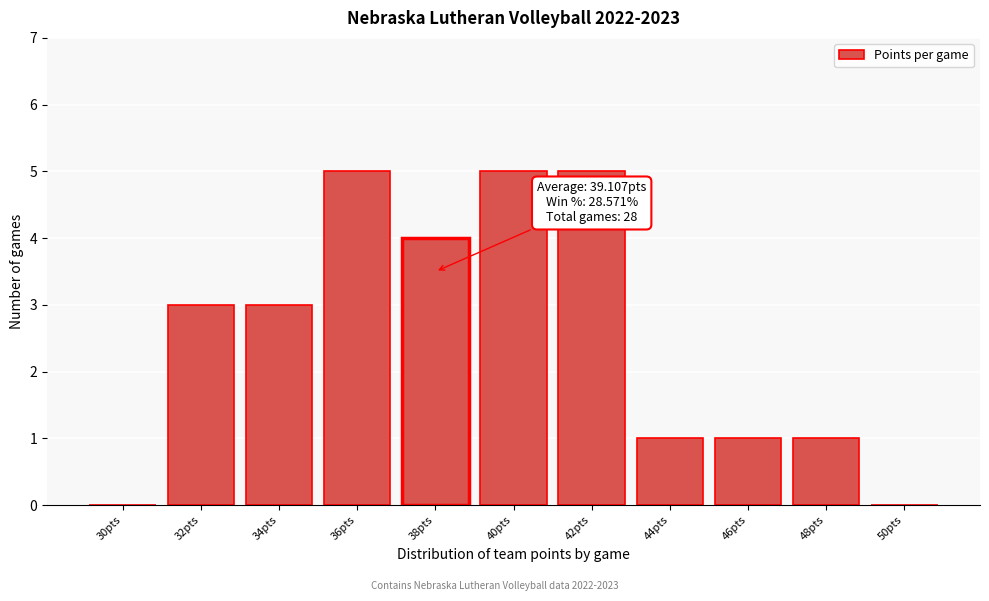

Reading left to right, transcribe all the data shown in this chart.

30pts=0	32pts=3	34pts=3	36pts=5	38pts=4	40pts=5	42pts=5	44pts=1	46pts=1	48pts=1	50pts=0